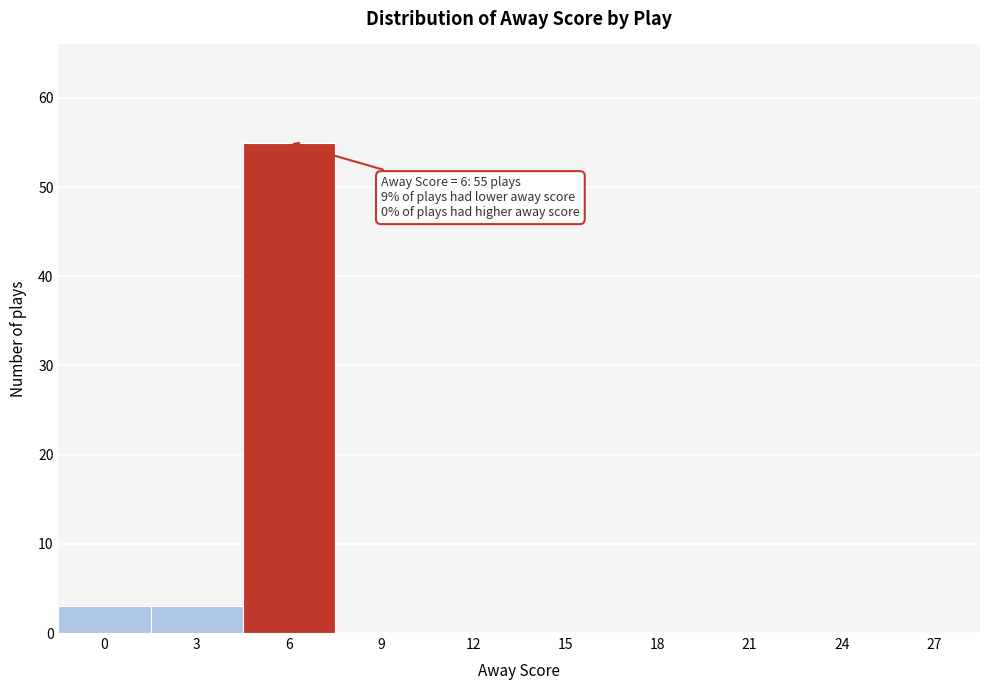

Reading left to right, extract all data points from this chart.

0=3	3=3	6=55	9=0	12=0	15=0	18=0	21=0	24=0	27=0